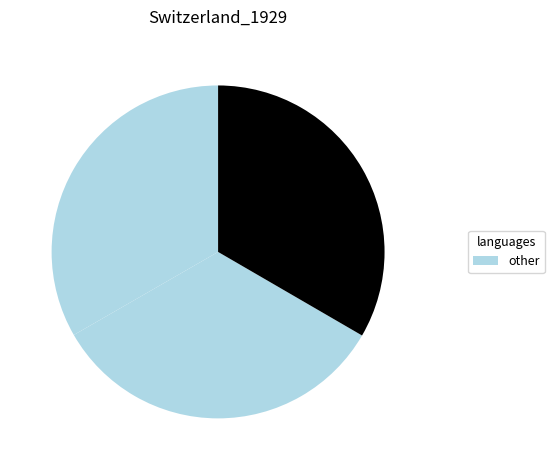

How many slices are in this pie chart?

3